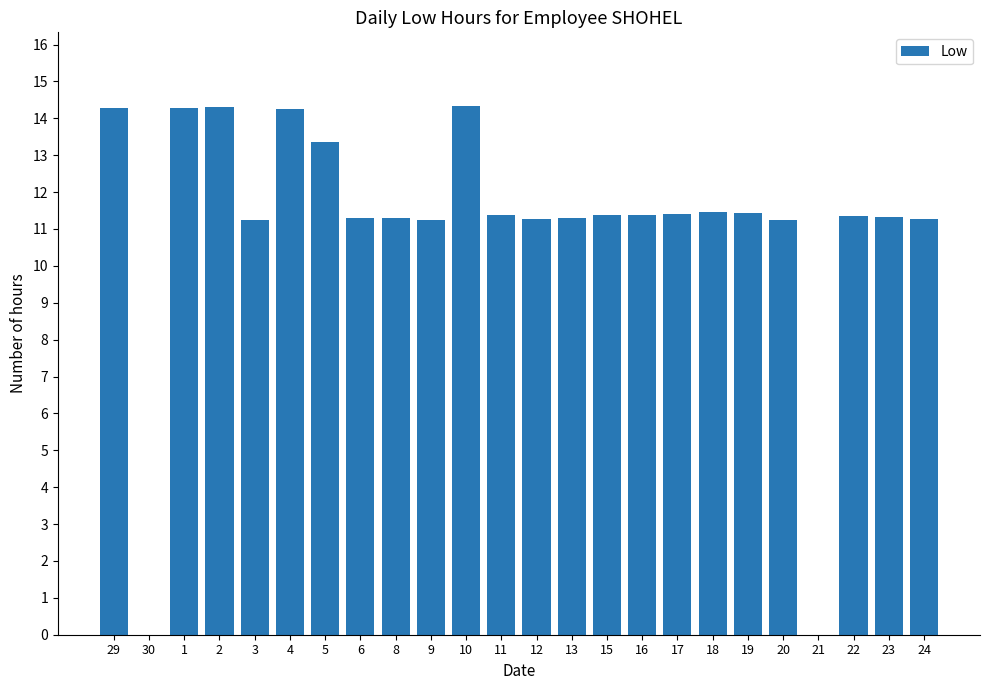

What is the change in value from 6 to 10?

+3.0